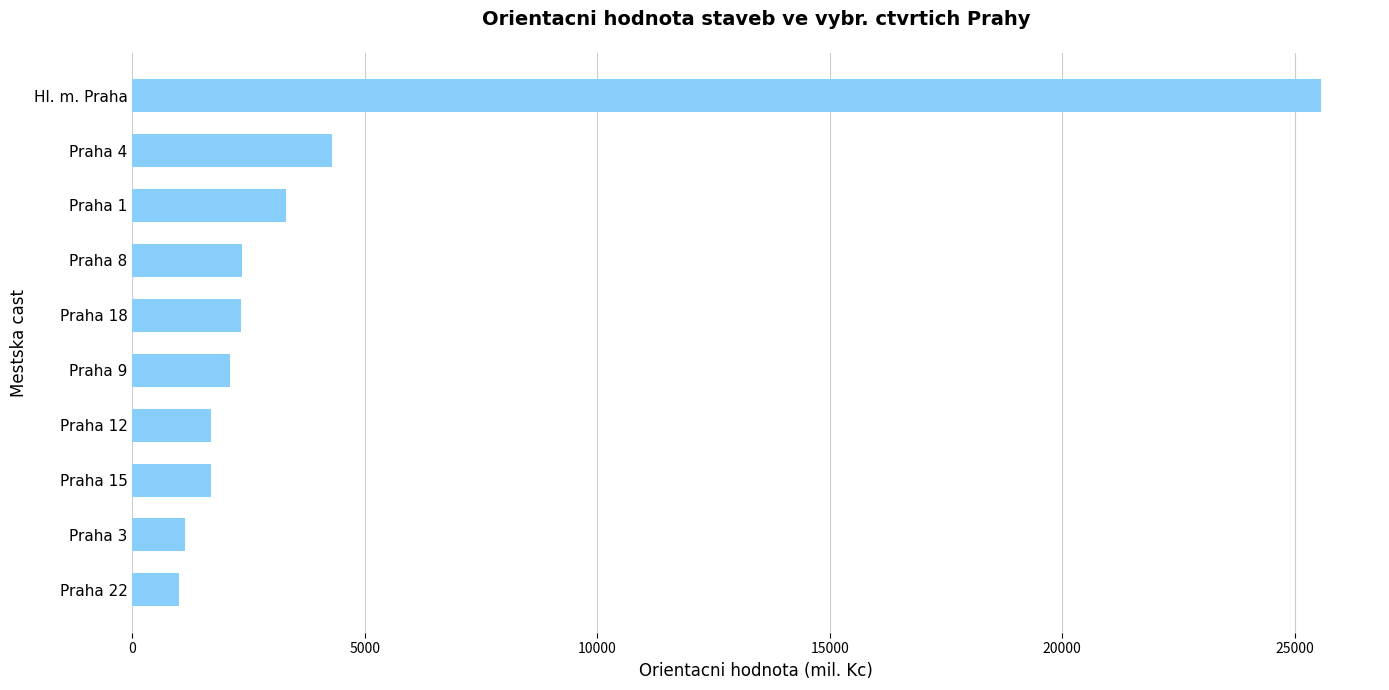

Where is the data nearest to the value 13284?

Praha 4